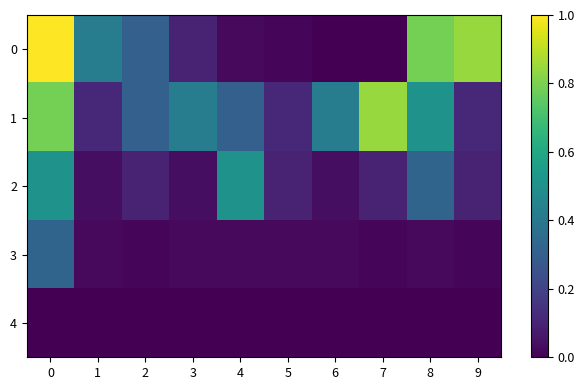

How many distinct data groups are displayed?

5